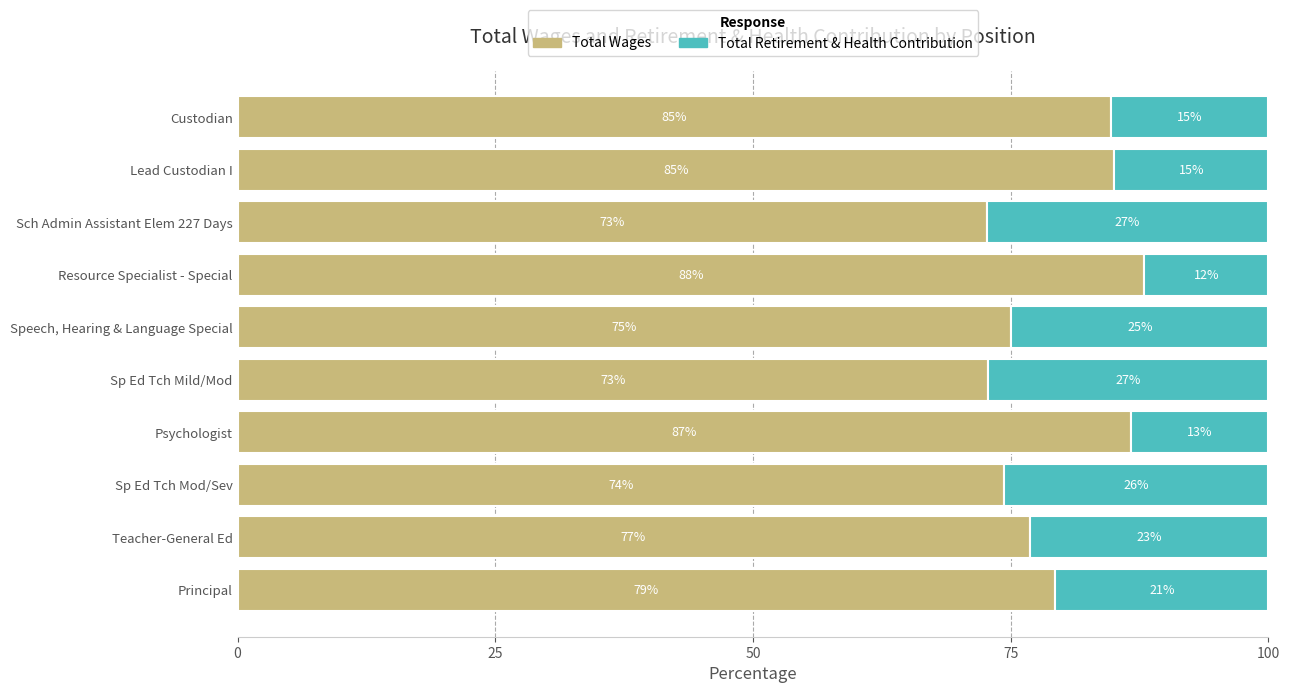

What is the lowest value of the Total Wages series?

72.7